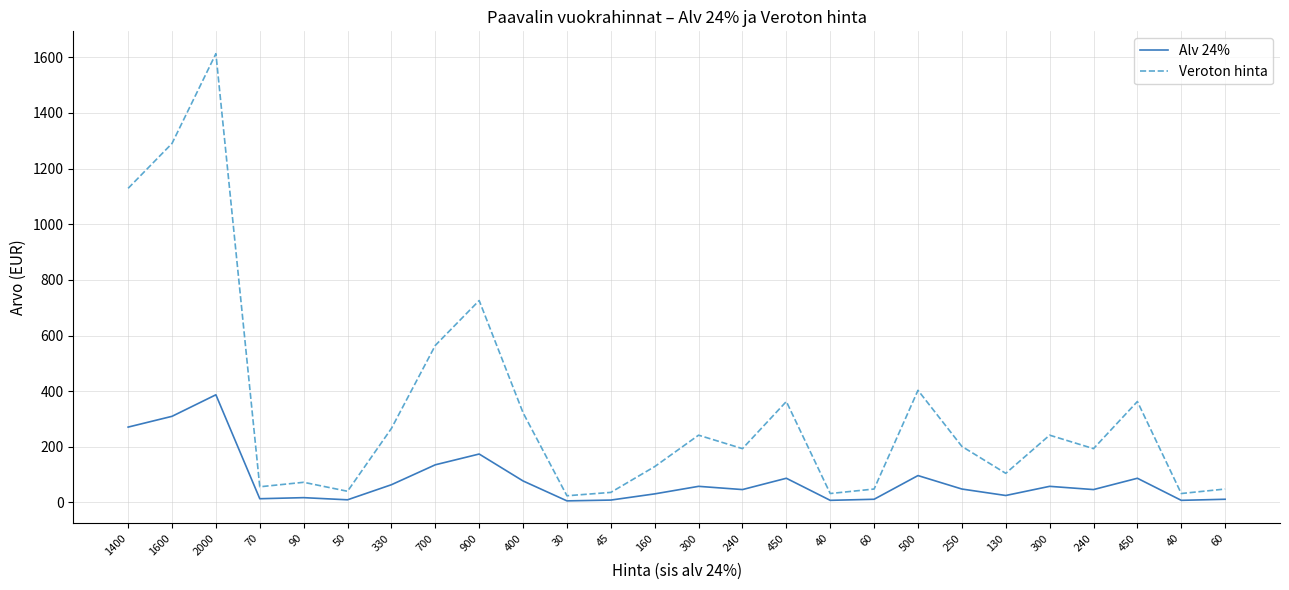

What are all the series names shown in the legend?

Alv 24%, Veroton hinta